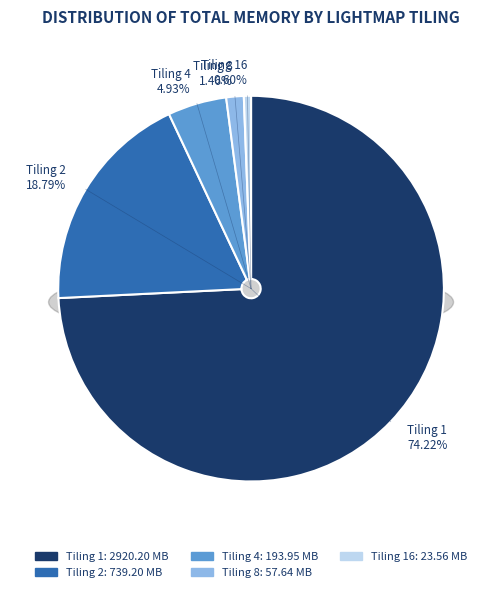

Rank the categories by value from lowest to highest.

Tiling 16, Tiling 8, Tiling 4, Tiling 2, Tiling 1